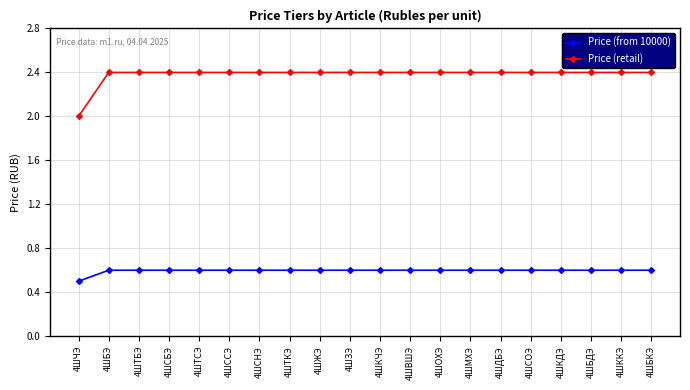

Reading left to right, what are all the values shown in this chart?

Price (from 10000): 0.5	0.6	0.6	0.6	0.6	0.6	0.6	0.6	0.6	0.6	0.6	0.6	0.6	0.6	0.6	0.6	0.6	0.6	0.6	0.6
Price (retail): 2.0	2.4	2.4	2.4	2.4	2.4	2.4	2.4	2.4	2.4	2.4	2.4	2.4	2.4	2.4	2.4	2.4	2.4	2.4	2.4